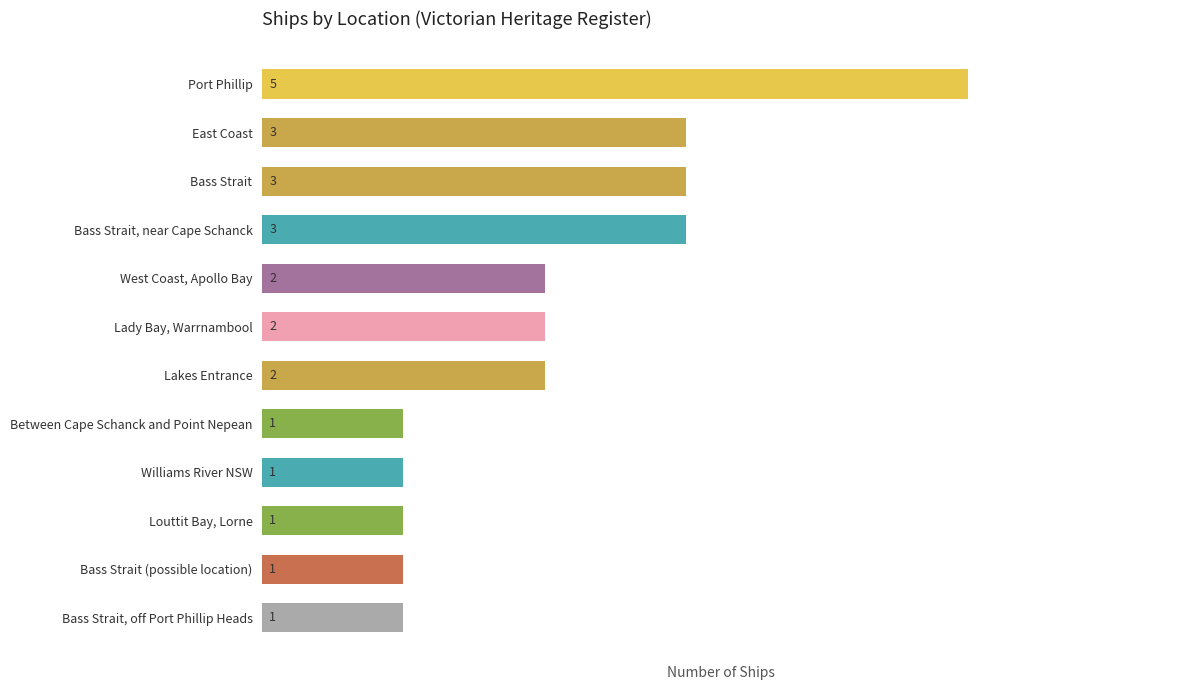

What is the label of the 11th bar from the bottom?

East Coast